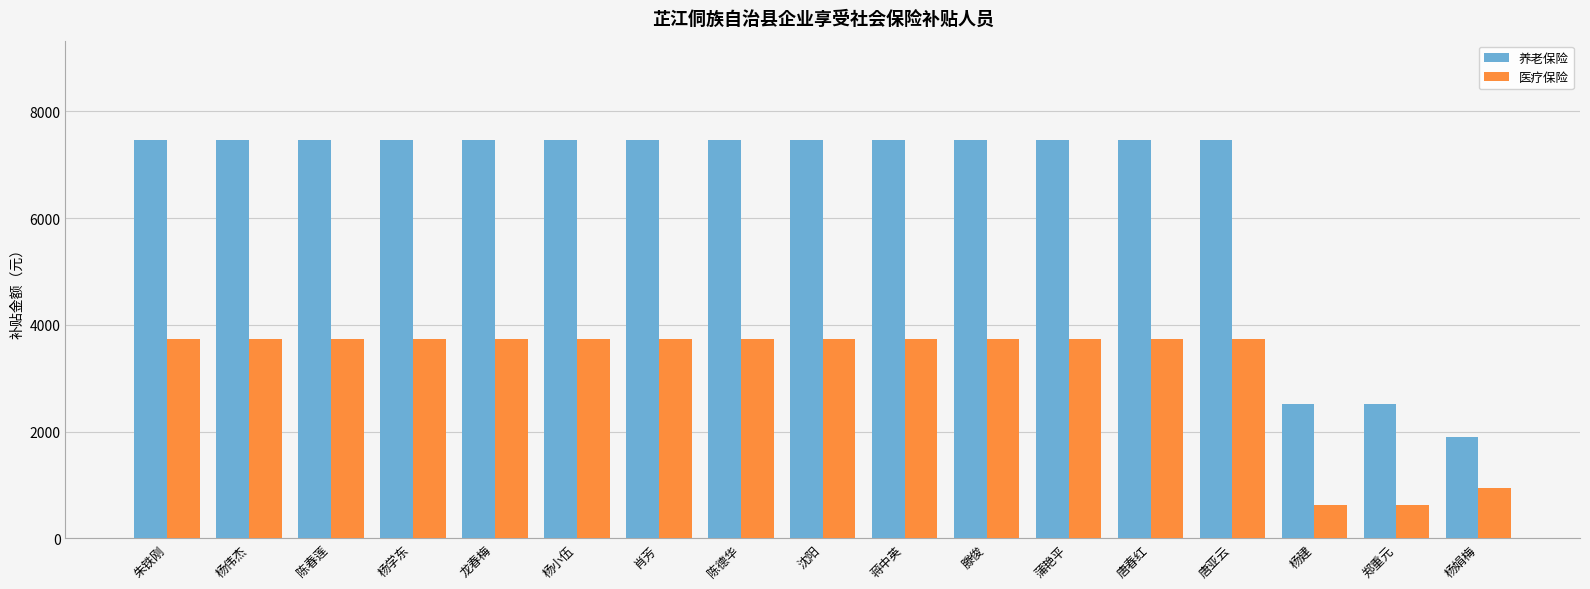

What is the total value across all series at 陈春莲?

11189.3